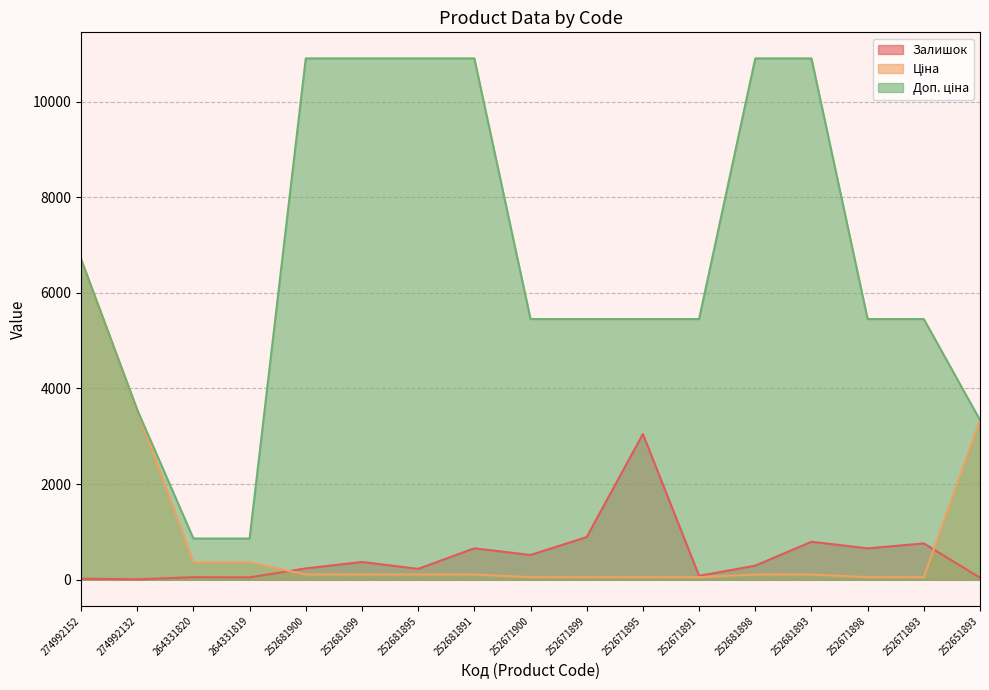

What is the minimum value shown in the chart?

9.0